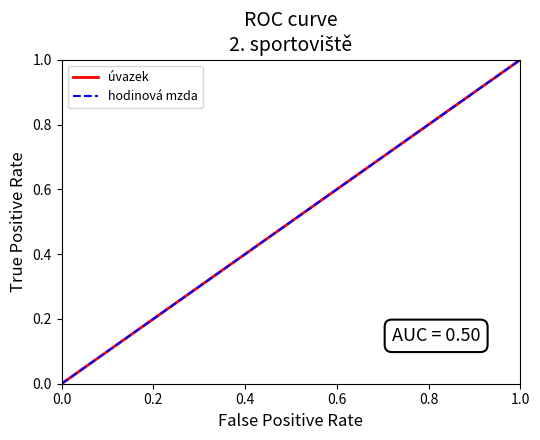

What is the label of the 3rd point from the left?

0.4